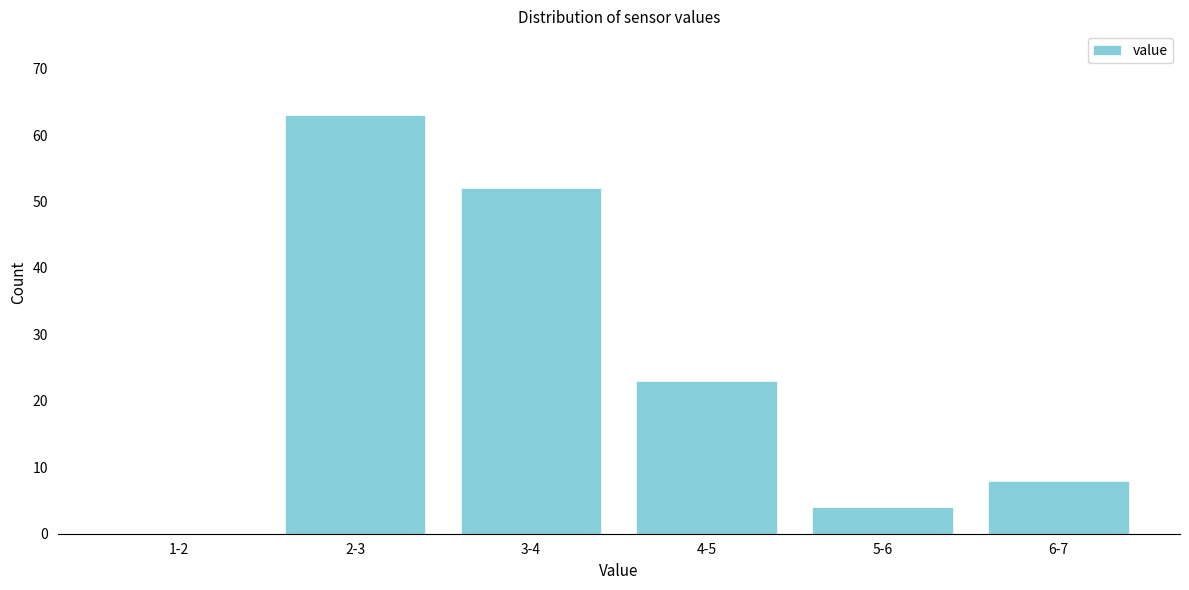

Reading right to left, transcribe all the data shown in this chart.

6-7=8	5-6=4	4-5=23	3-4=52	2-3=63	1-2=0